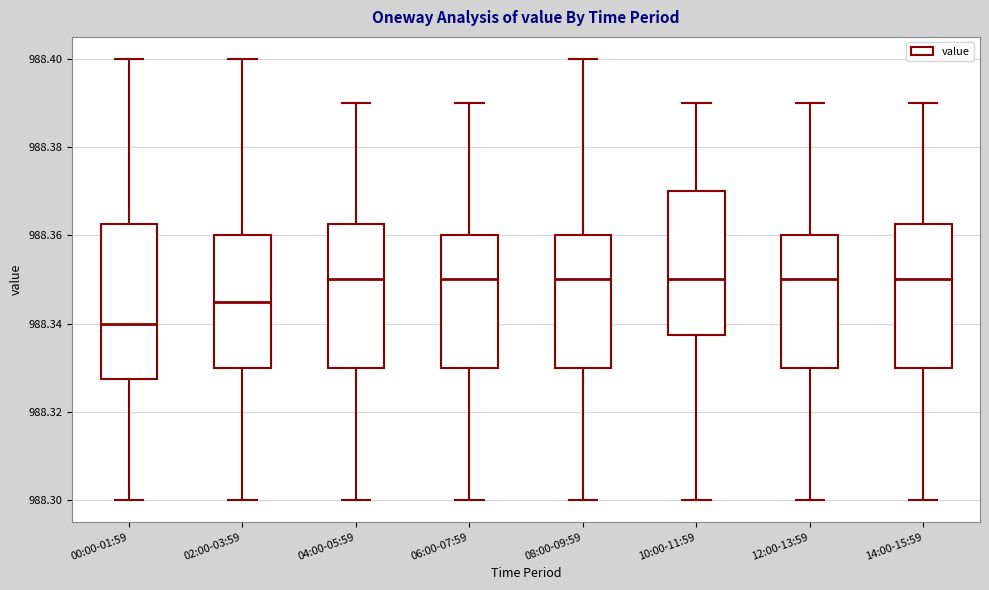

Reading left to right, transcribe this box plot: for each box, give where its median line is, the range the box spans, and where its two whiskers end, as read against the y-axis. The values are not printed on the chart, so give them approximately, as read against the axis.

00:00-01:59: median 988.340, box 988.328 to 988.362, whiskers 988.300 to 988.400
02:00-03:59: median 988.346, box 988.330 to 988.360, whiskers 988.300 to 988.400
04:00-05:59: median 988.350, box 988.330 to 988.362, whiskers 988.300 to 988.390
06:00-07:59: median 988.350, box 988.330 to 988.360, whiskers 988.300 to 988.390
08:00-09:59: median 988.350, box 988.330 to 988.360, whiskers 988.300 to 988.400
10:00-11:59: median 988.350, box 988.338 to 988.370, whiskers 988.300 to 988.390
12:00-13:59: median 988.350, box 988.330 to 988.360, whiskers 988.300 to 988.390
14:00-15:59: median 988.350, box 988.330 to 988.362, whiskers 988.300 to 988.390